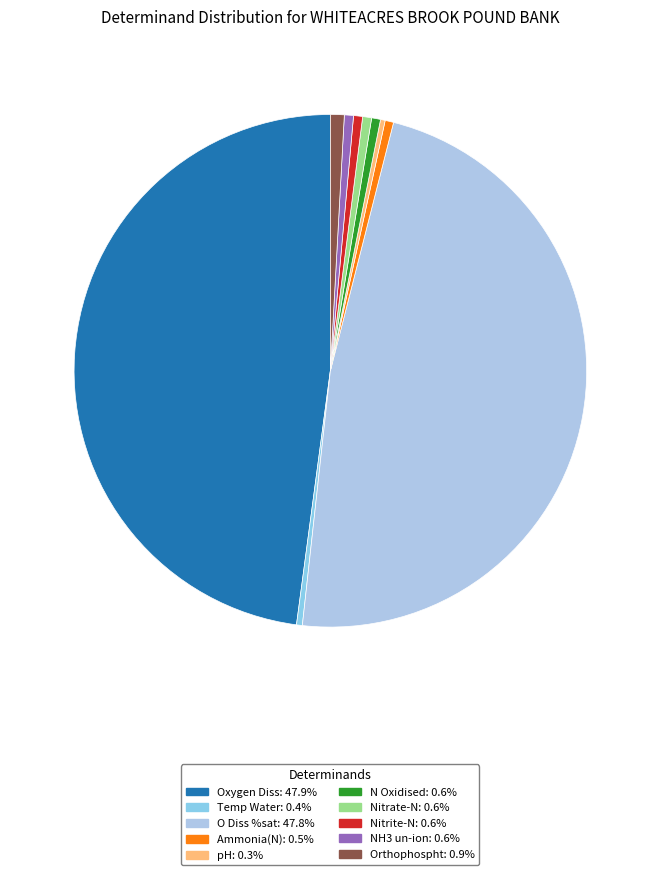

To the nearest percent, what portion does Oxygen Diss represent?

48%